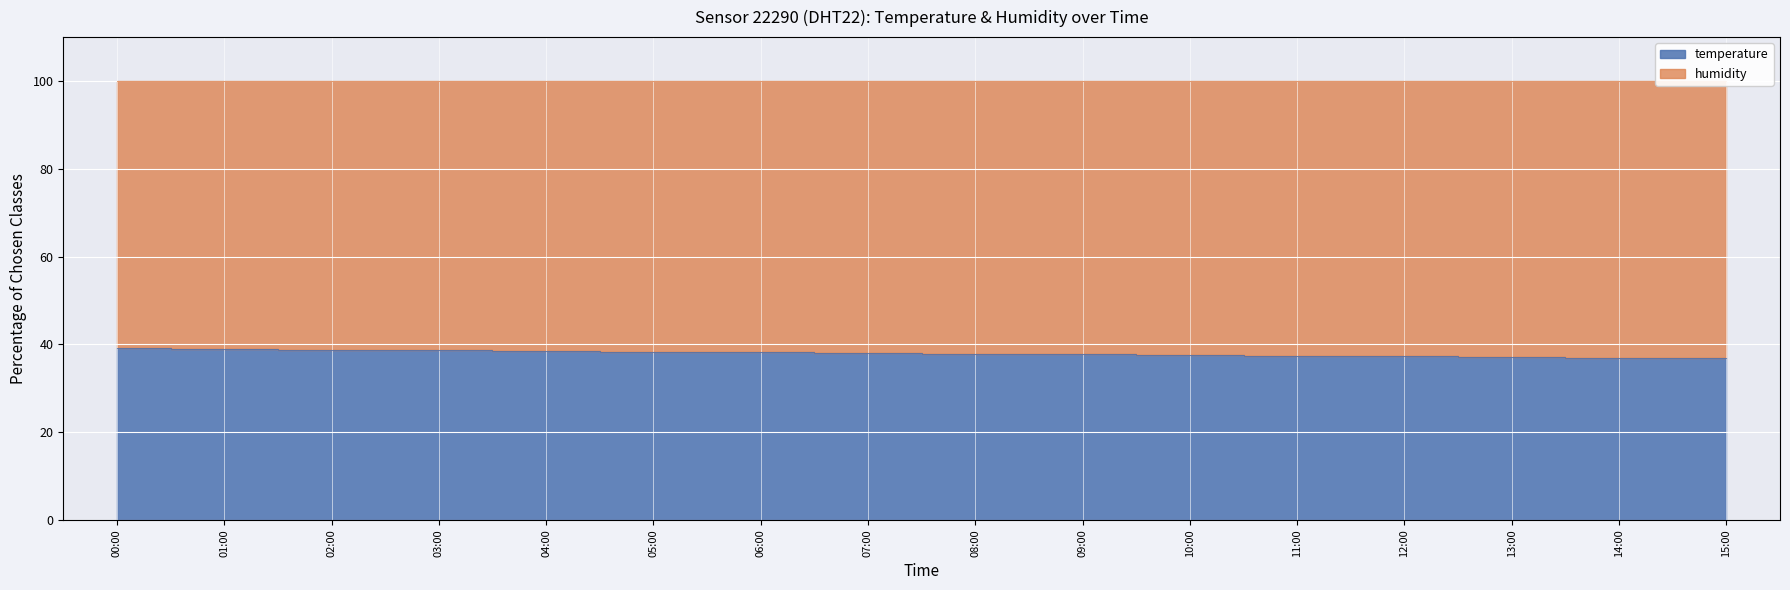

Between 00:00 and 15:00, which is larger?

00:00